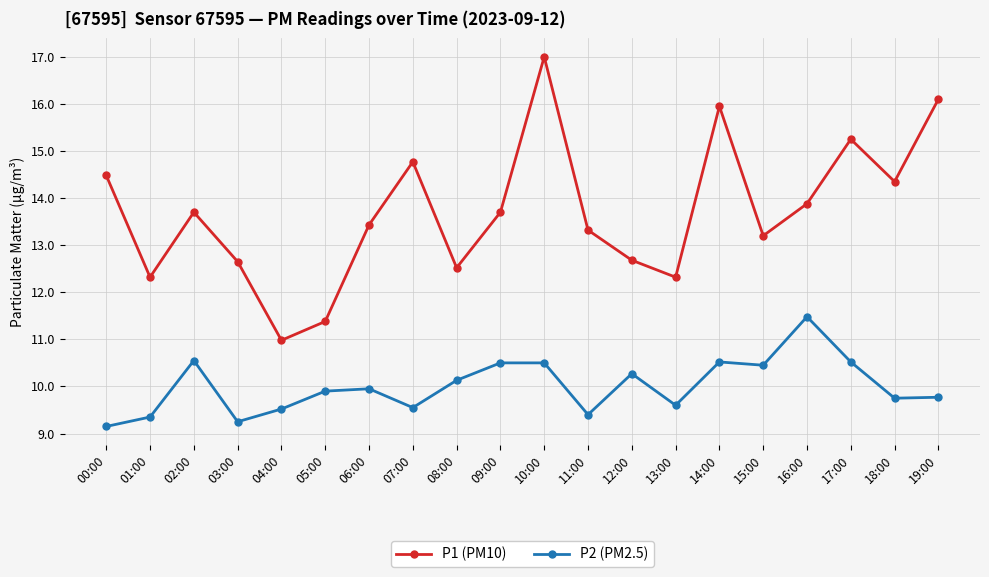

What is the difference between the maximum and minimum values in the P2 (PM2.5) series?

2.3